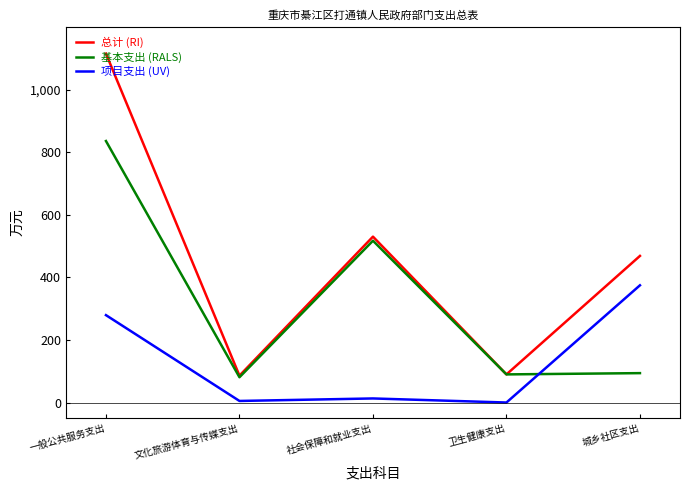

What are all the series names shown in the legend?

总计 (RI), 基本支出 (RALS), 项目支出 (UV)